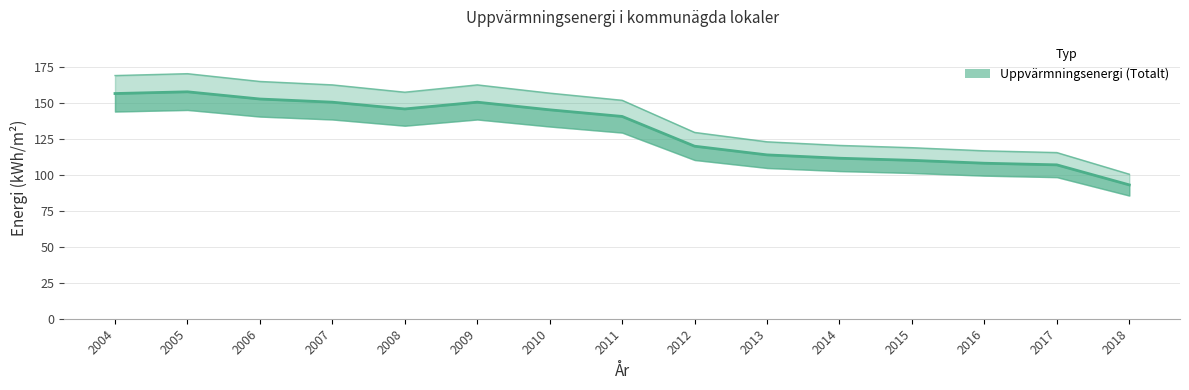

Which has a higher value, 2005 or 2011?

2005